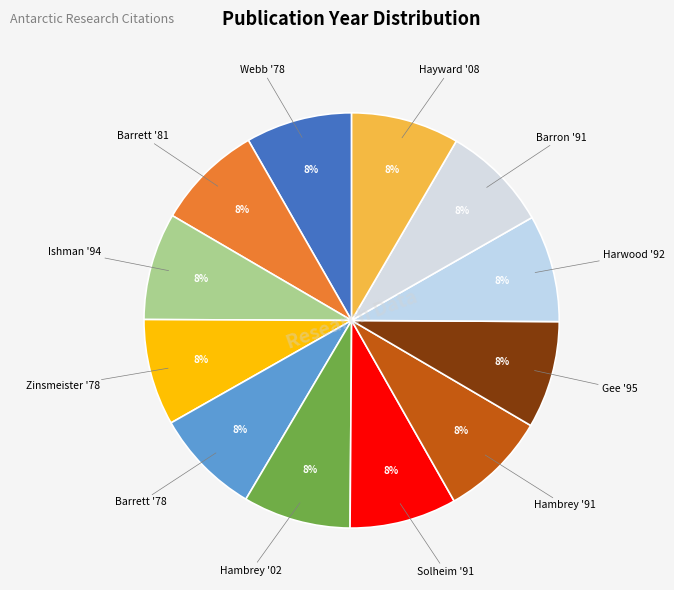

Count the number of slices in the pie.

12